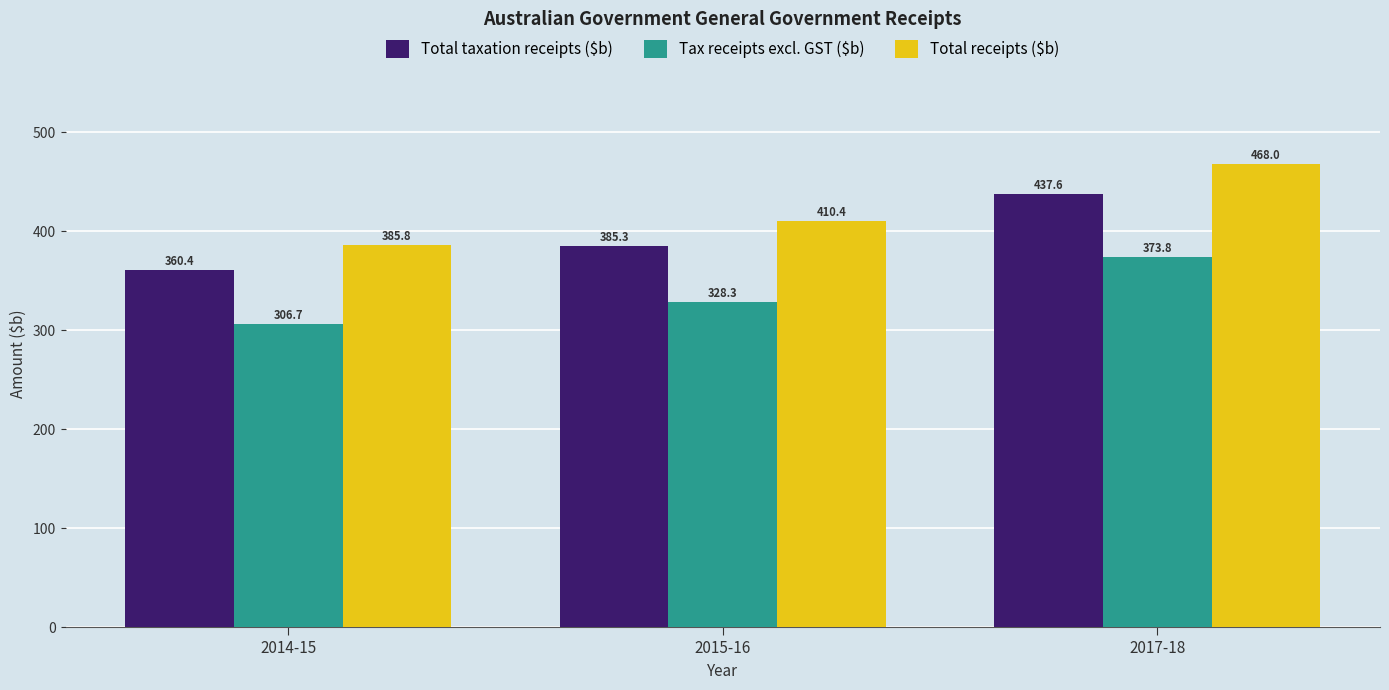

Reading left to right, transcribe all the data shown in this chart.

Total taxation receipts ($b): 2014-15=360.4	2015-16=385.3	2017-18=437.6
Tax receipts excl. GST ($b): 2014-15=306.7	2015-16=328.3	2017-18=373.8
Total receipts ($b): 2014-15=385.8	2015-16=410.4	2017-18=468.0